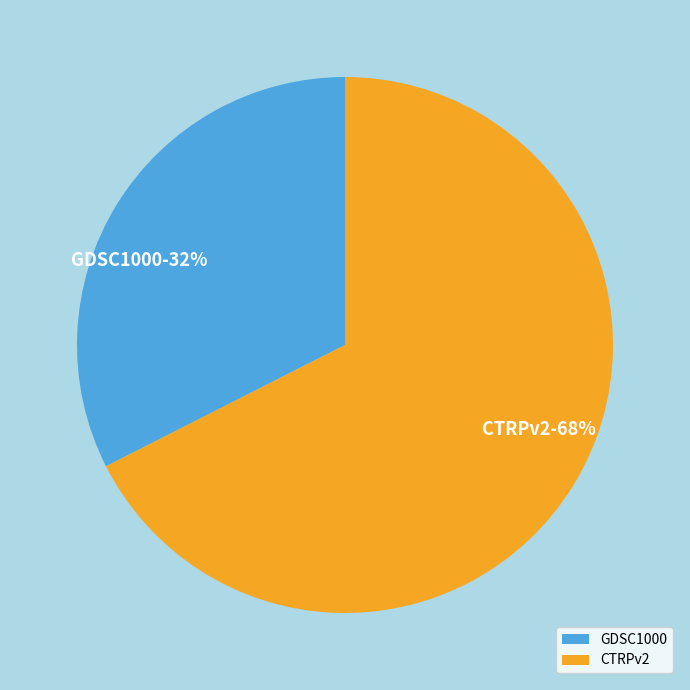

To the nearest percent, what is the average slice percentage?

50%